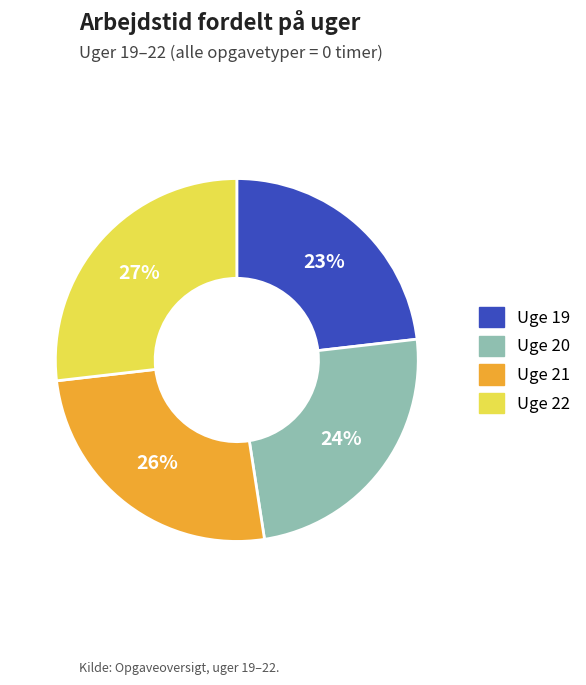

Approximately how many times larger is the value at Uge 21 compared to Uge 22?

1.0